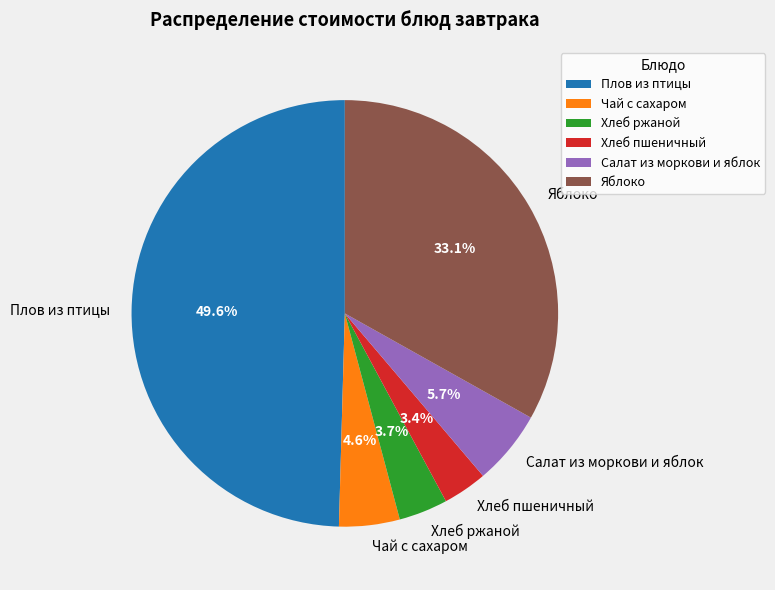

Combined, do Салат из моркови и яблок and Чай с сахаром account for over 50%?

No